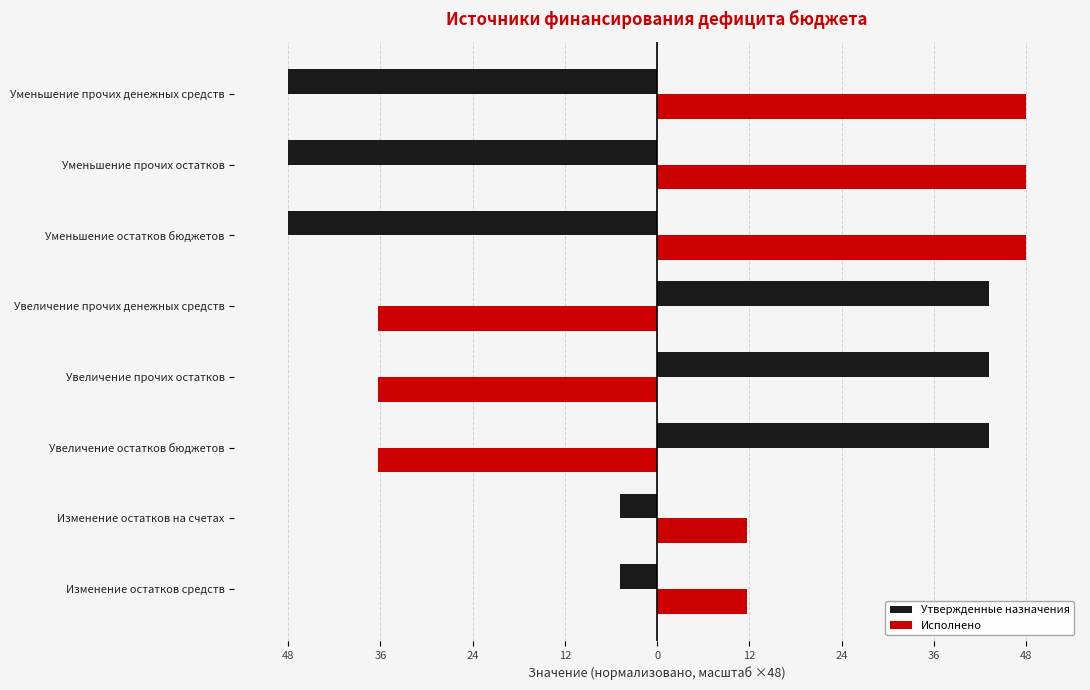

Reading right to left, extract all data points from this chart.

Утвержденные назначения: -48.0	-48.0	-48.0	43.1	43.1	43.1	-4.9	-4.9
Исполнено: 48.0	48.0	48.0	-36.3	-36.3	-36.3	11.7	11.7